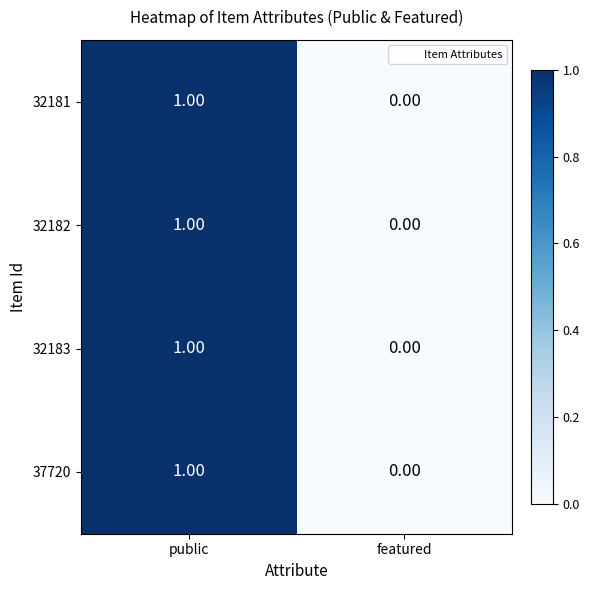

Which category has the highest value across all series?

public